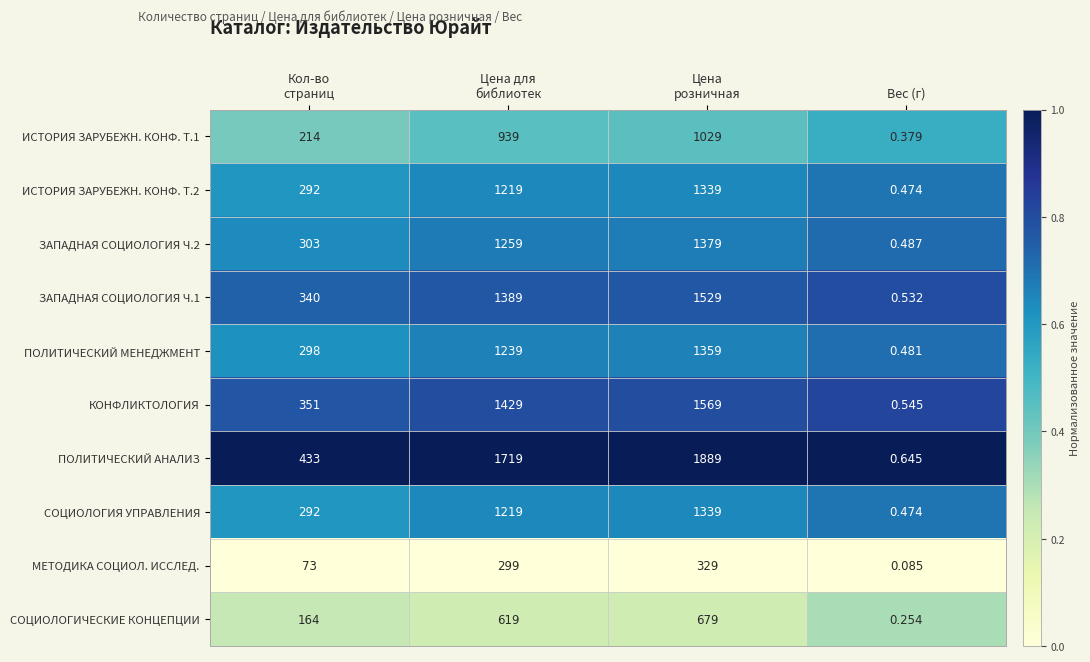

Which category has the lowest value in the СОЦИОЛОГИЧЕСКИЕ КОНЦЕПЦИИ series?

Вес (г)